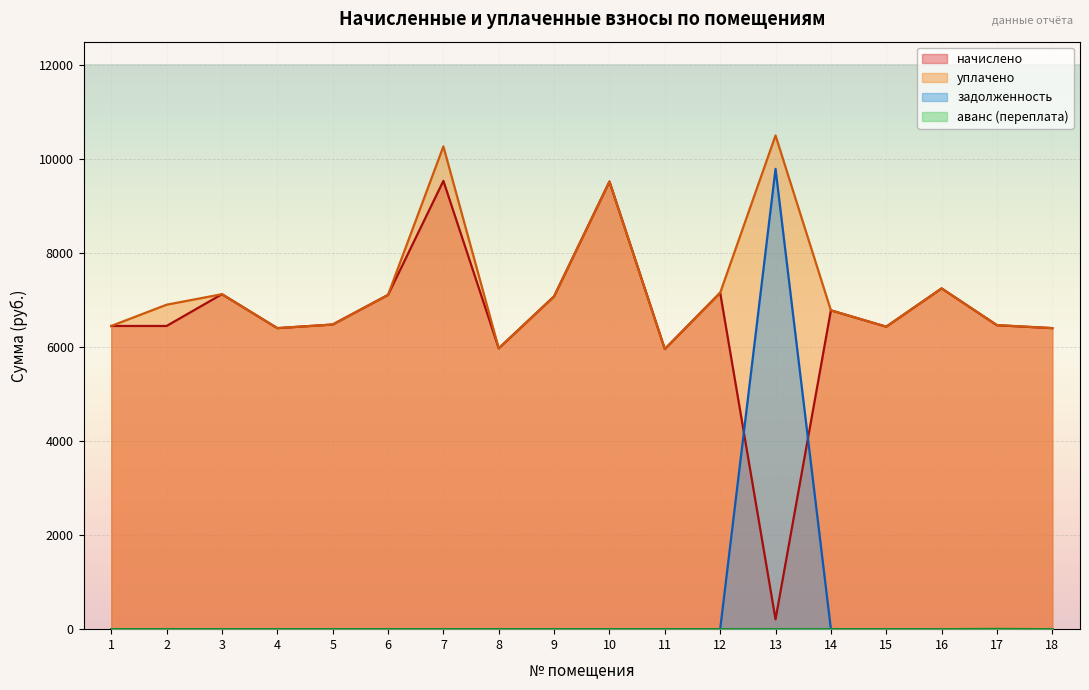

Which label corresponds to the largest value in the chart?

13